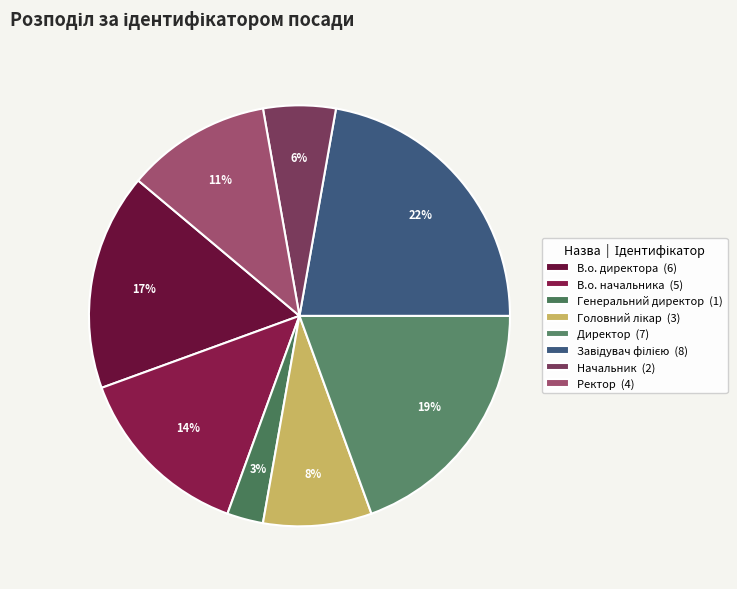

Which category has the biggest portion of the pie?

Завідувач філією